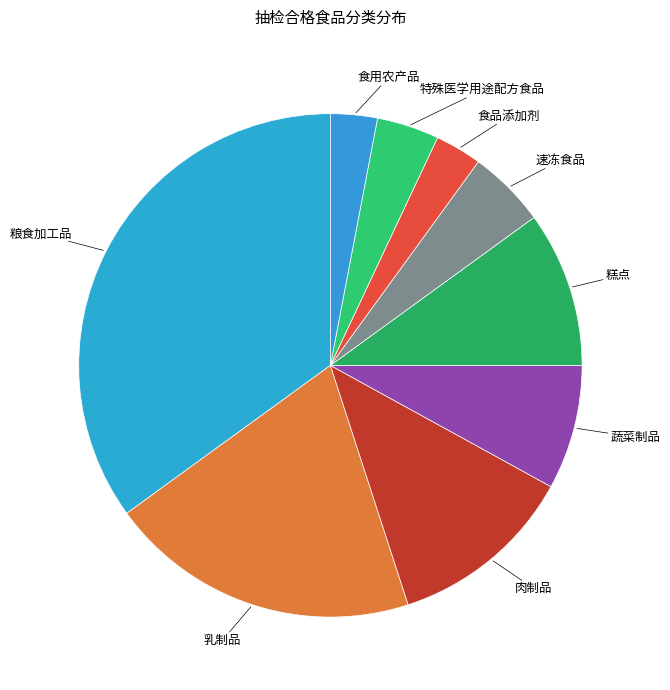

Is 速冻食品 the majority of the pie?

No